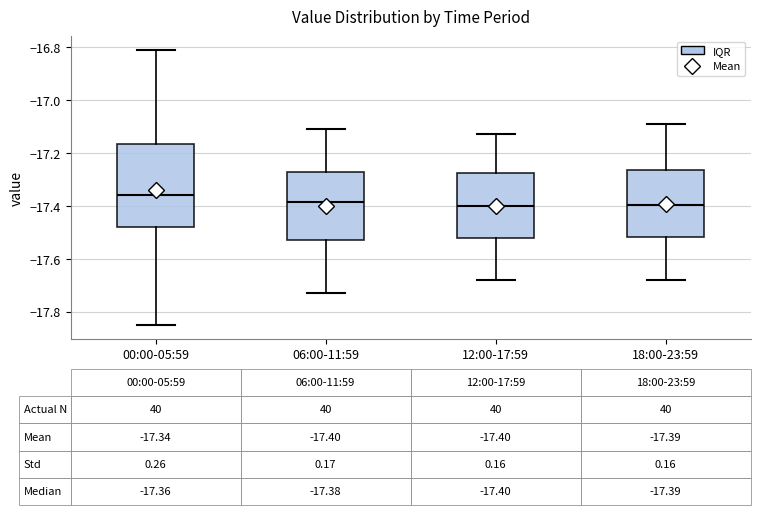

Which box is the tallest, from its lower edge to its upper edge?

00:00-05:59